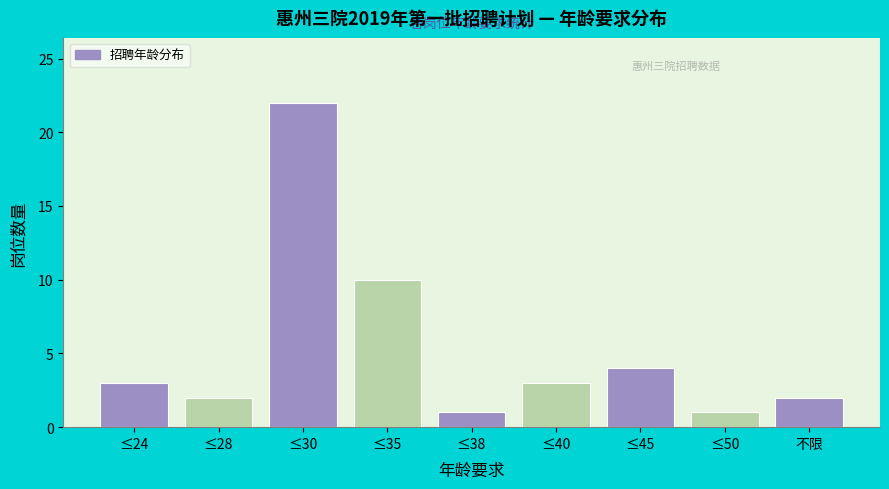

Reading left to right, list all the values displayed in this chart.

3	2	22	10	1	3	4	1	2